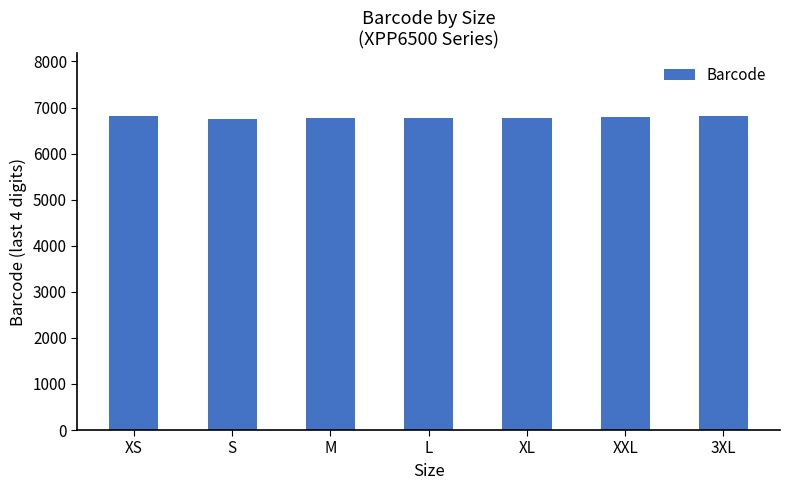

How many data points does each series have?

7